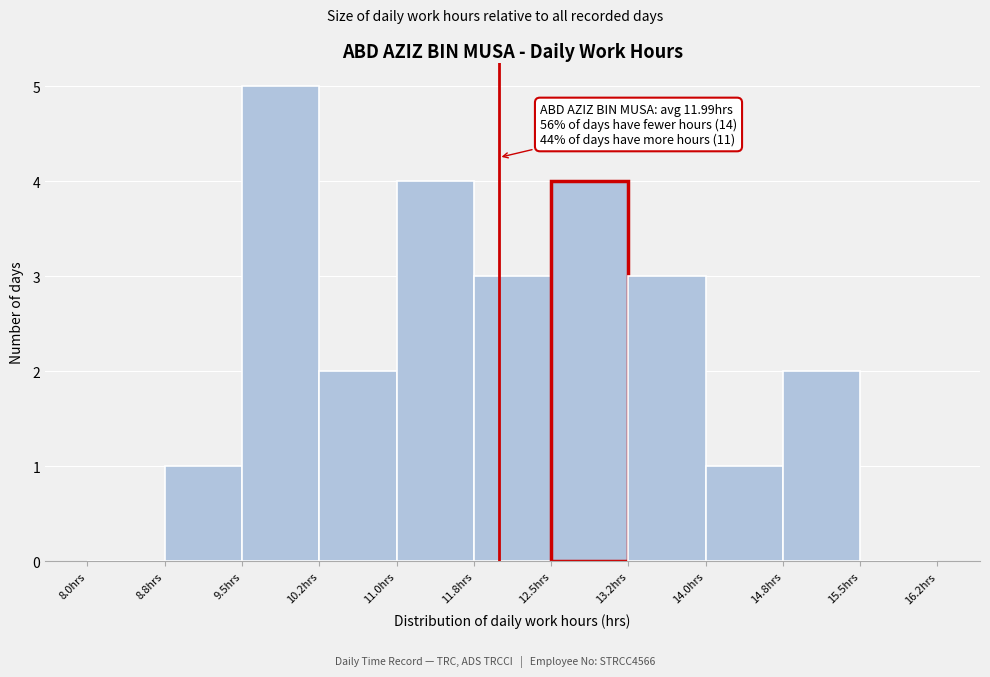

Over which range of the x-axis is the bar tallest?

9.50 to 10.25